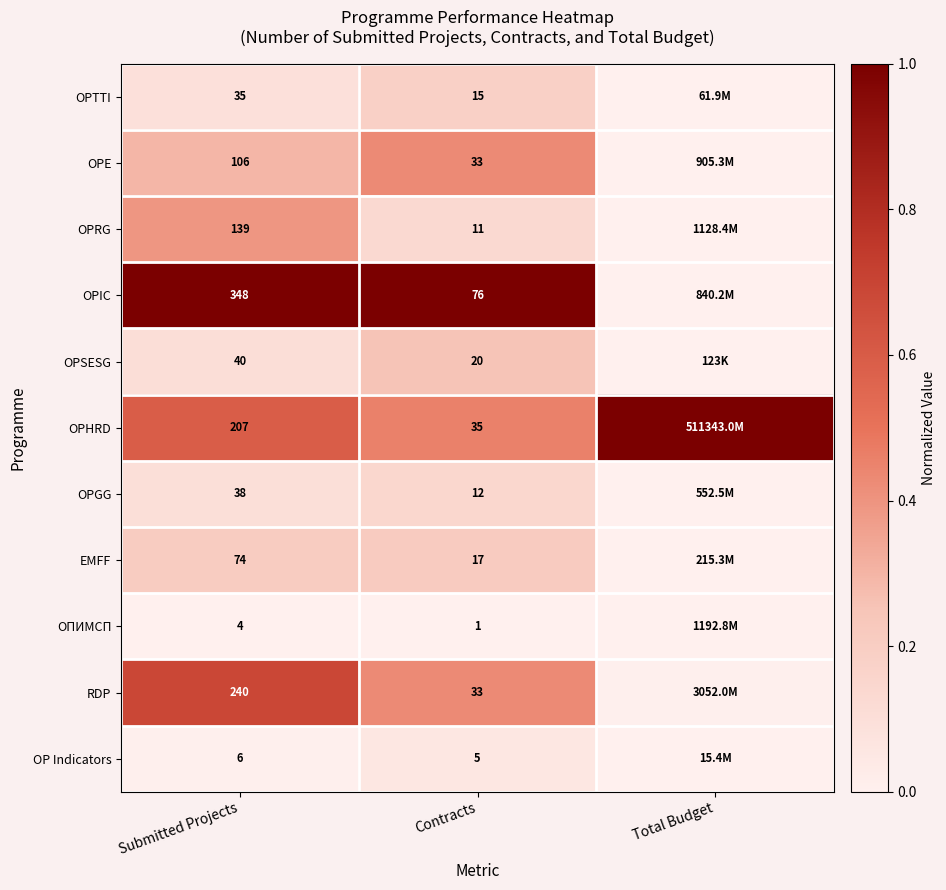

Rank the series at Submitted Projects from highest to lowest value.

OPIC, RDP, OPHRD, OPRG, OPE, EMFF, OPSESG, OPGG, OPTTI, OP Indicators, ОПИМСП